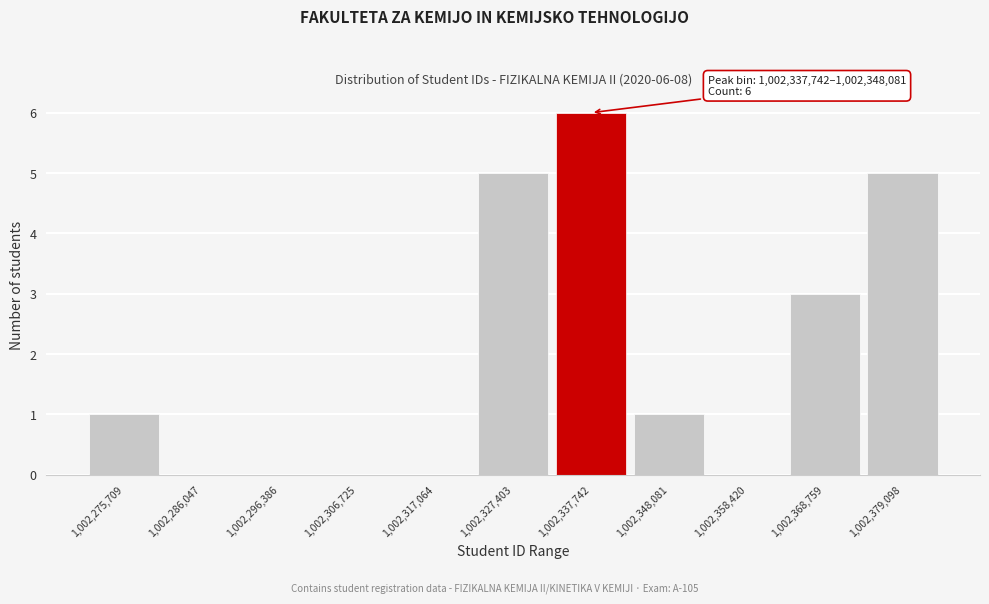

Reading left to right, what are all the values shown in this chart?

1,002,275,709=1	1,002,286,047=0	1,002,296,386=0	1,002,306,725=0	1,002,317,064=0	1,002,327,403=5	1,002,337,742=6	1,002,348,081=1	1,002,358,420=0	1,002,368,759=3	1,002,379,098=5